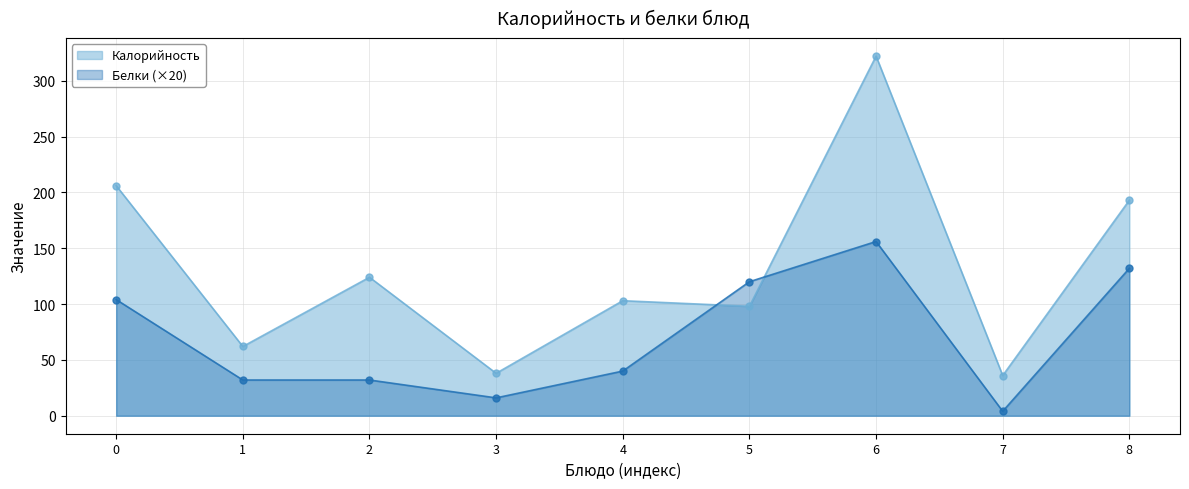

What is the highest value of the Белки series?

156